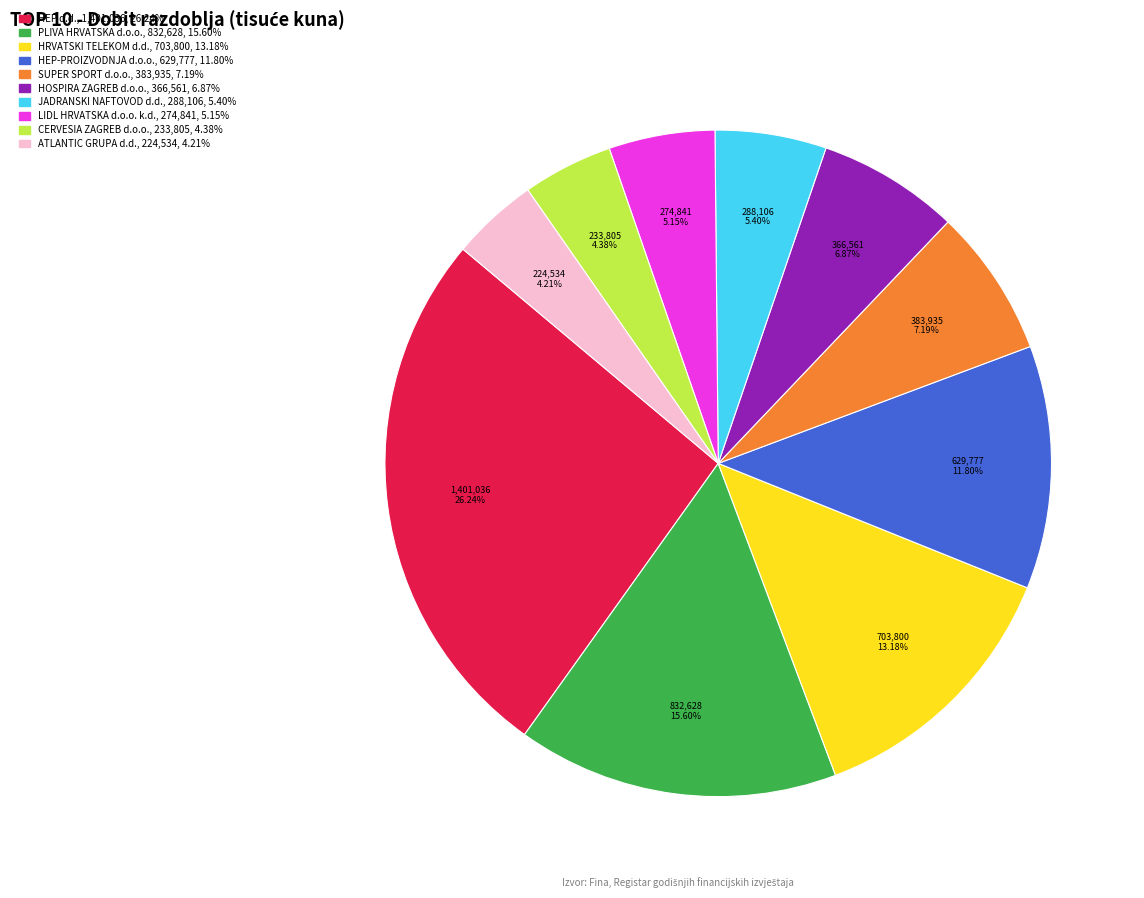

Which slice is the largest?

HEP d.d.